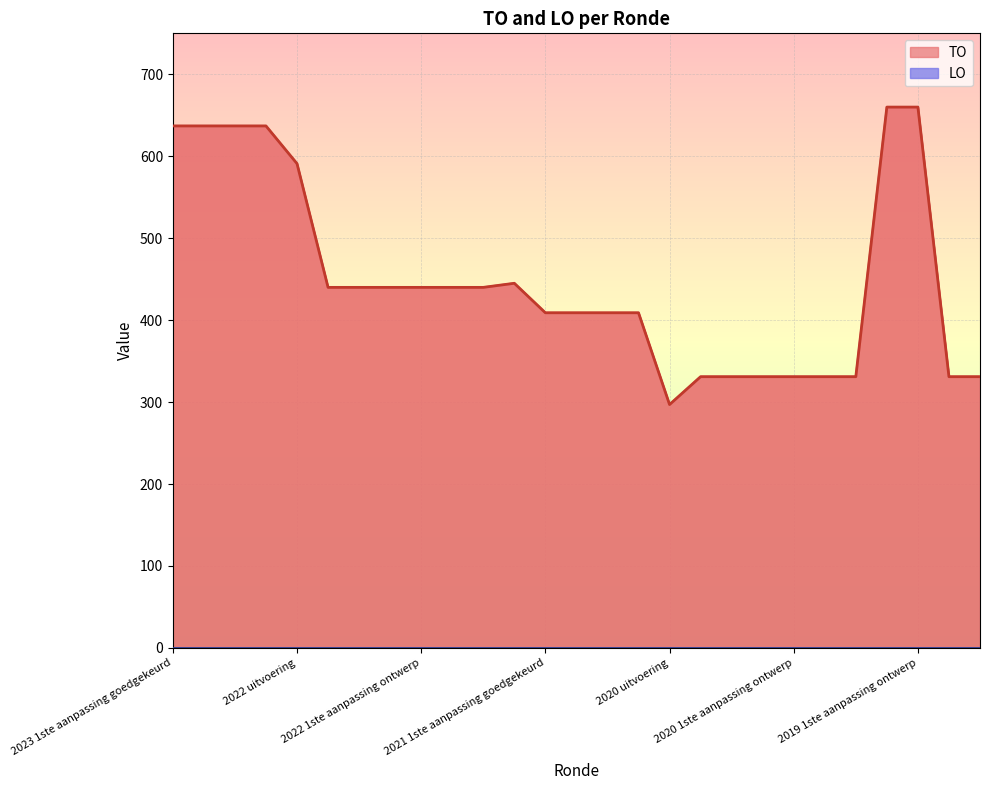

Reading left to right, transcribe all the data shown in this chart.

TO values: 637	637	637	637	591	440	440	440	440	440	440	445	409	409	409	409	297	331	331	331	331	331	331	660	660	331	331
LO values: 0	0	0	0	0	0	0	0	0	0	0	0	0	0	0	0	0	0	0	0	0	0	0	0	0	0	0